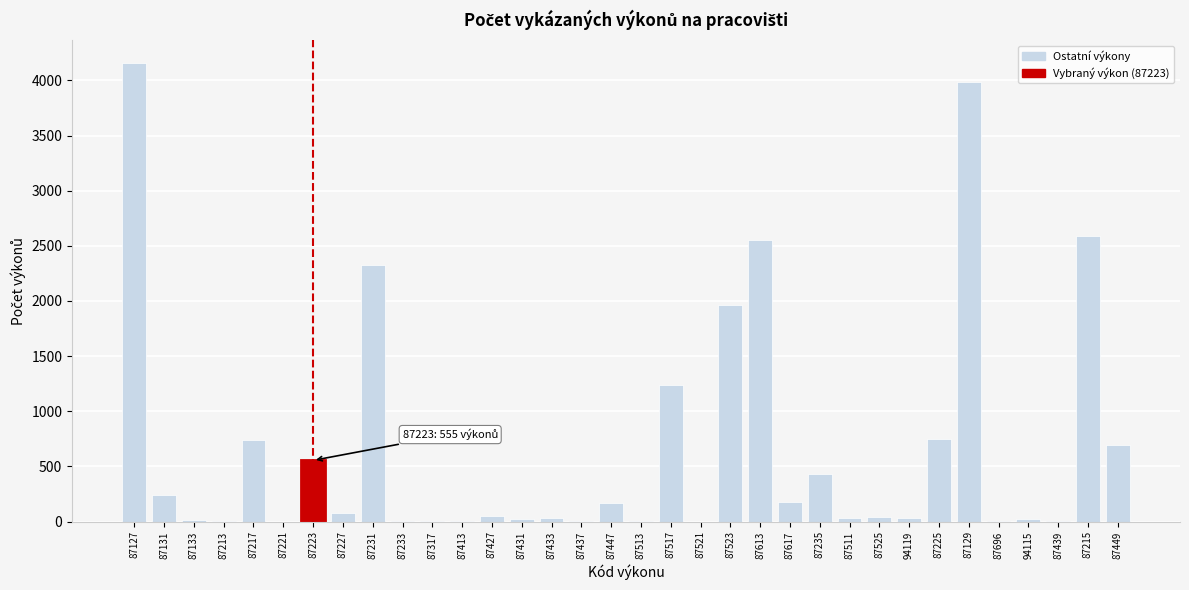

The chart shows a value of 2327 at 87231. True or false?

True